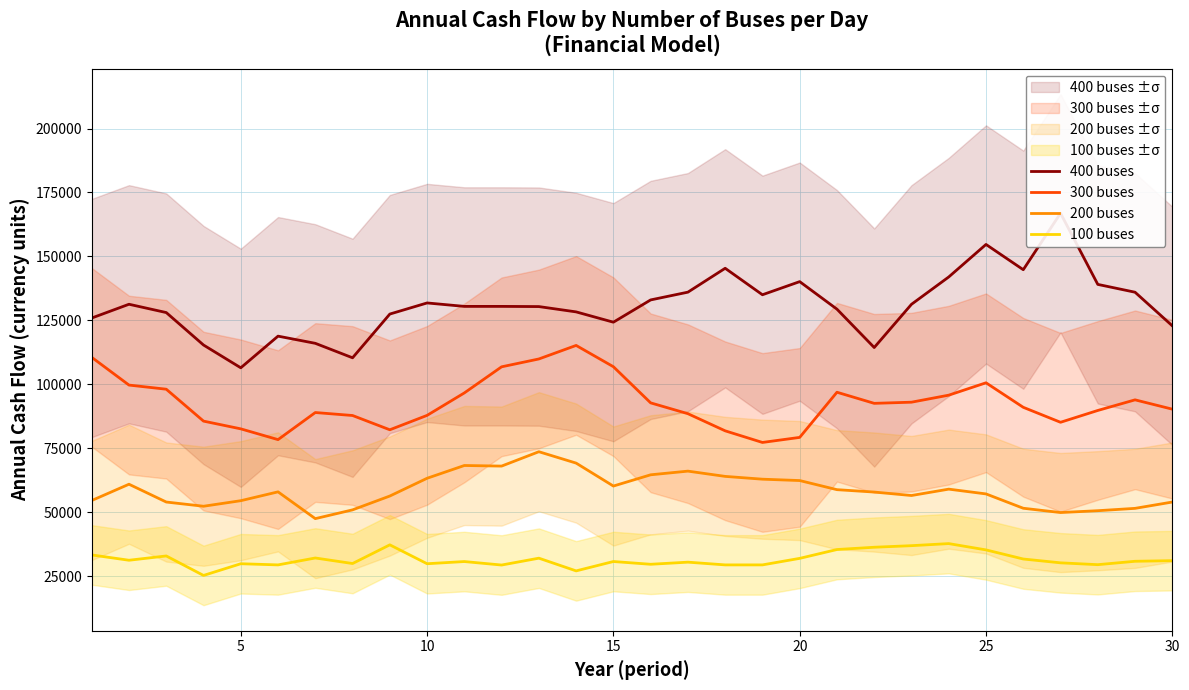

What is the maximum value for 300 buses?

115193.8